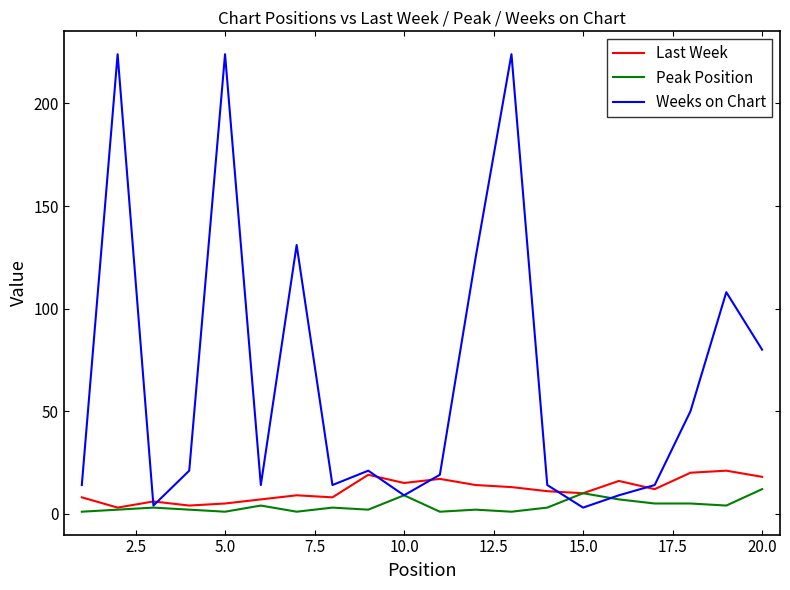

Which series has the widest spread of values?

Weeks on Chart